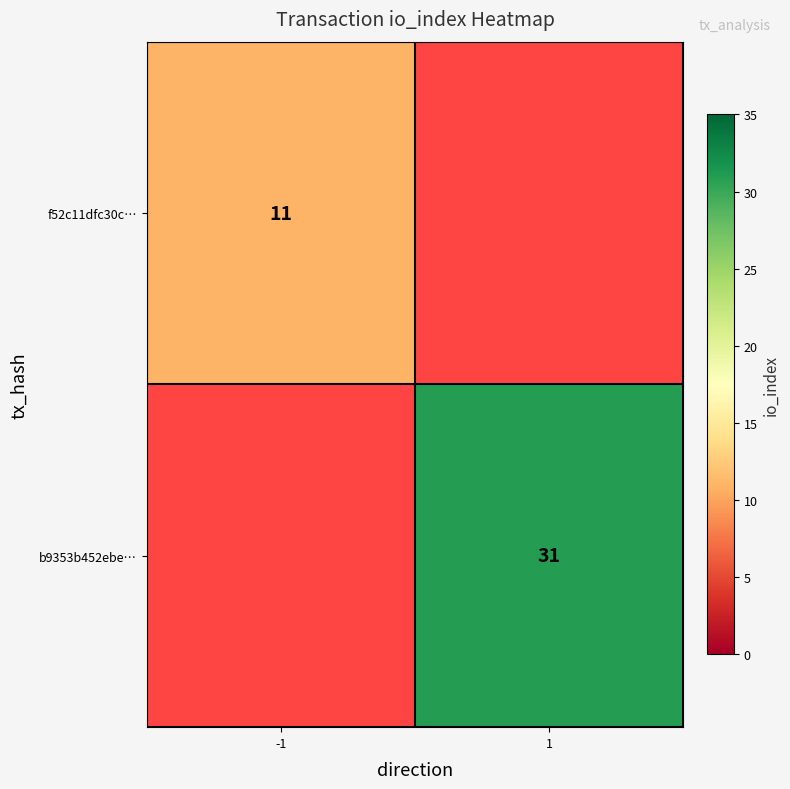

Is it true that f52c11dfc30c… equals 11 at -1?

True